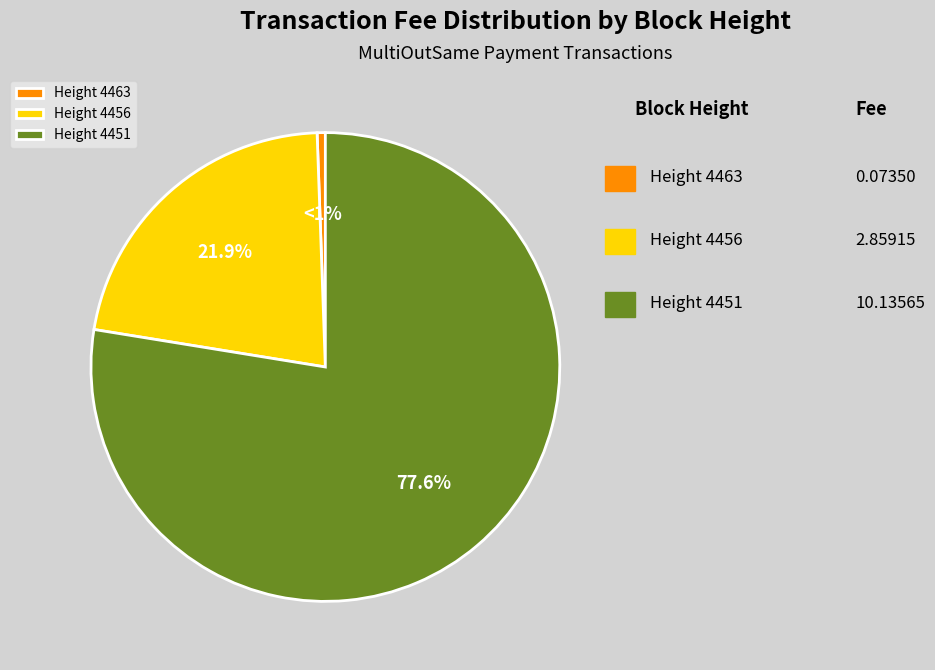

Count the number of slices in the pie.

3